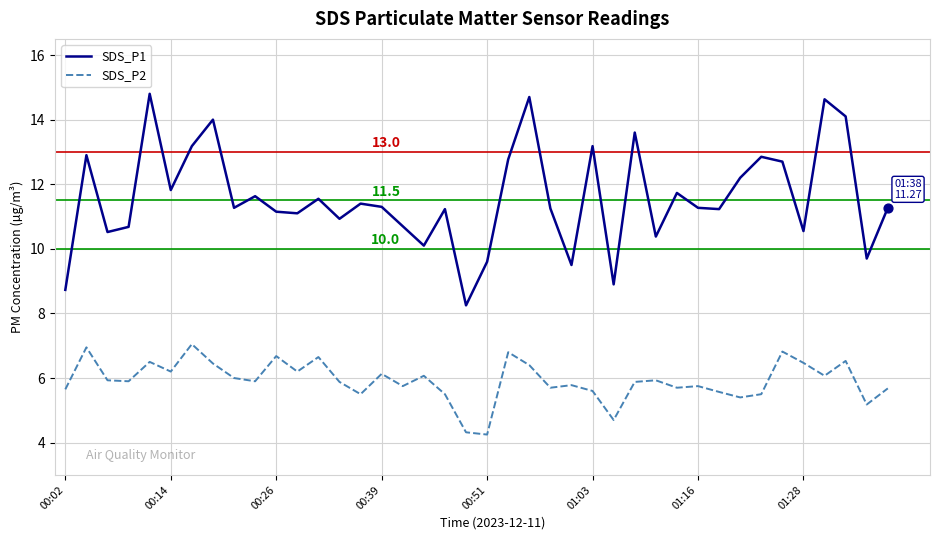

Which series has the largest range (max minus min)?

SDS_P1